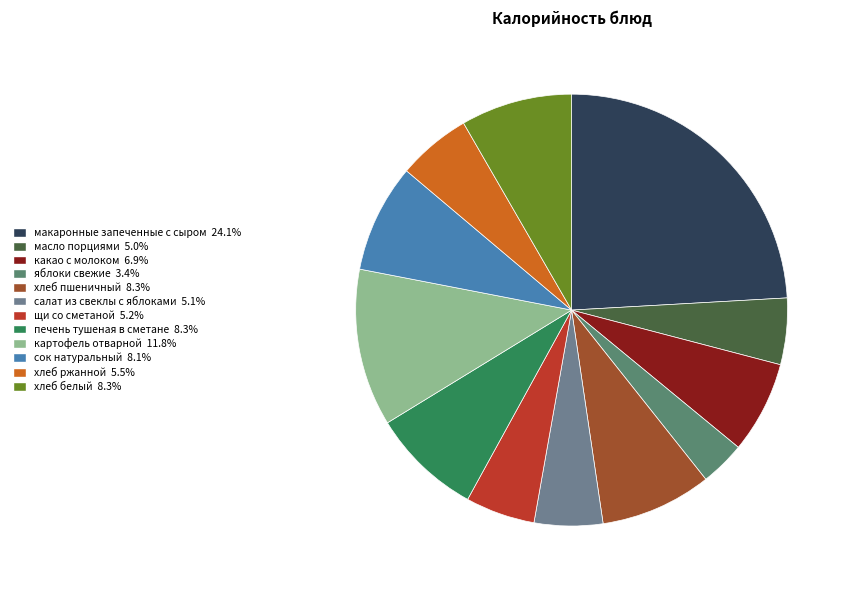

Rank the categories by value from highest to lowest.

макаронные запеченные с сыром, картофель отварной, хлеб пшеничный, хлеб белый, печень тушеная в сметане, сок натуральный, какао с молоком, хлеб ржанной, щи со сметаной, салат из свеклы с яблоками, масло порциями, яблоки свежие